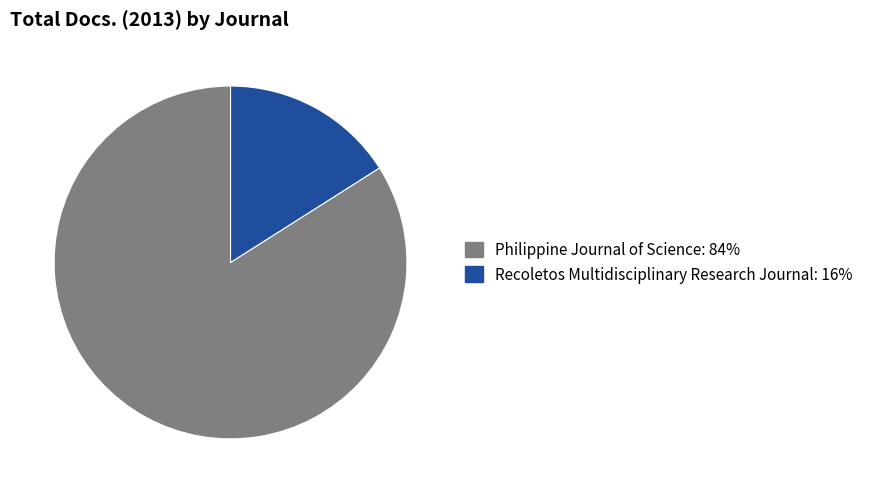

Count the number of slices in the pie.

2